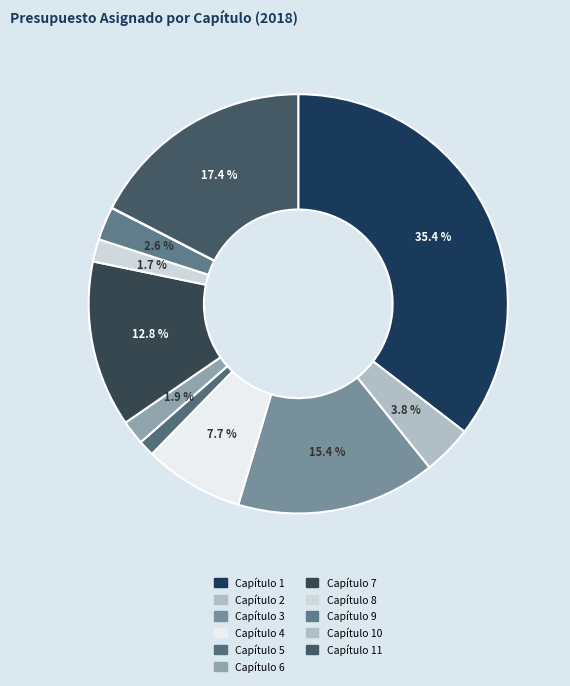

What is the smallest slice in the pie chart?

Capítulo 10